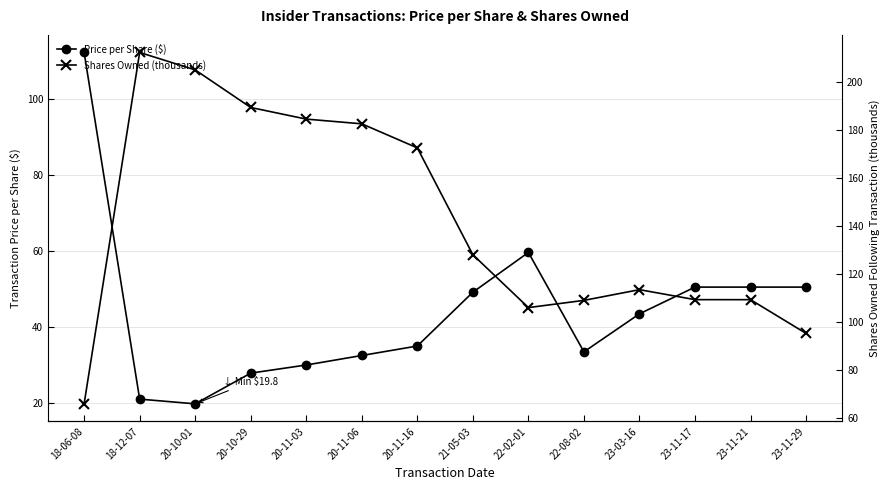

What is the label of the 3rd point from the left?

20-10-01